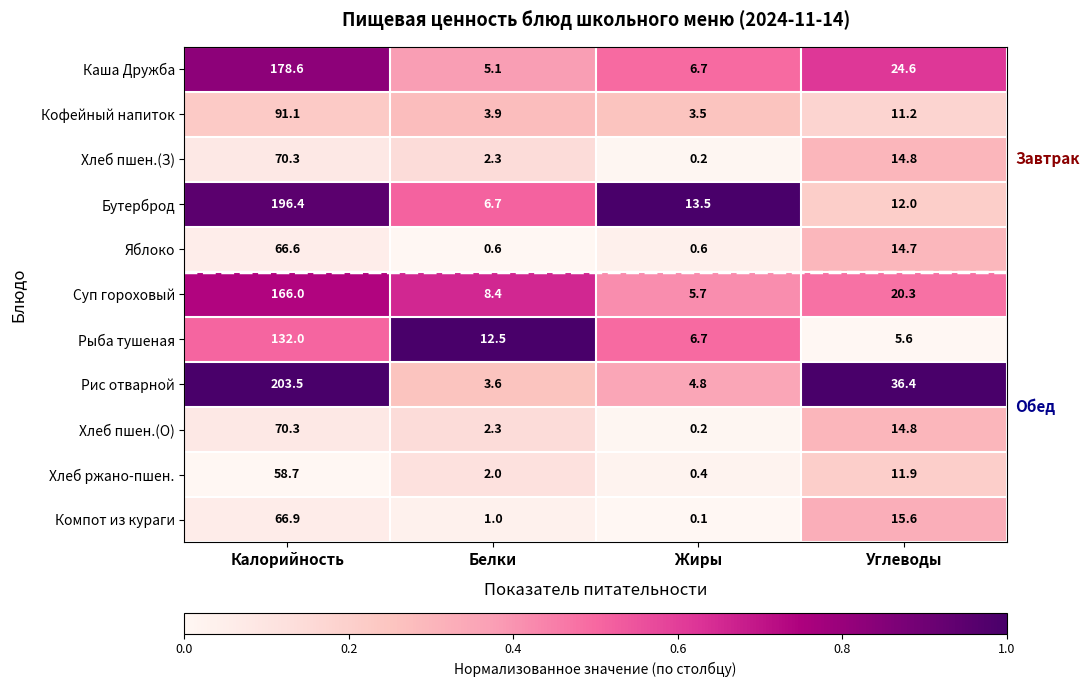

What is the difference between the maximum and minimum values in the Компот из кураги series?

66.8